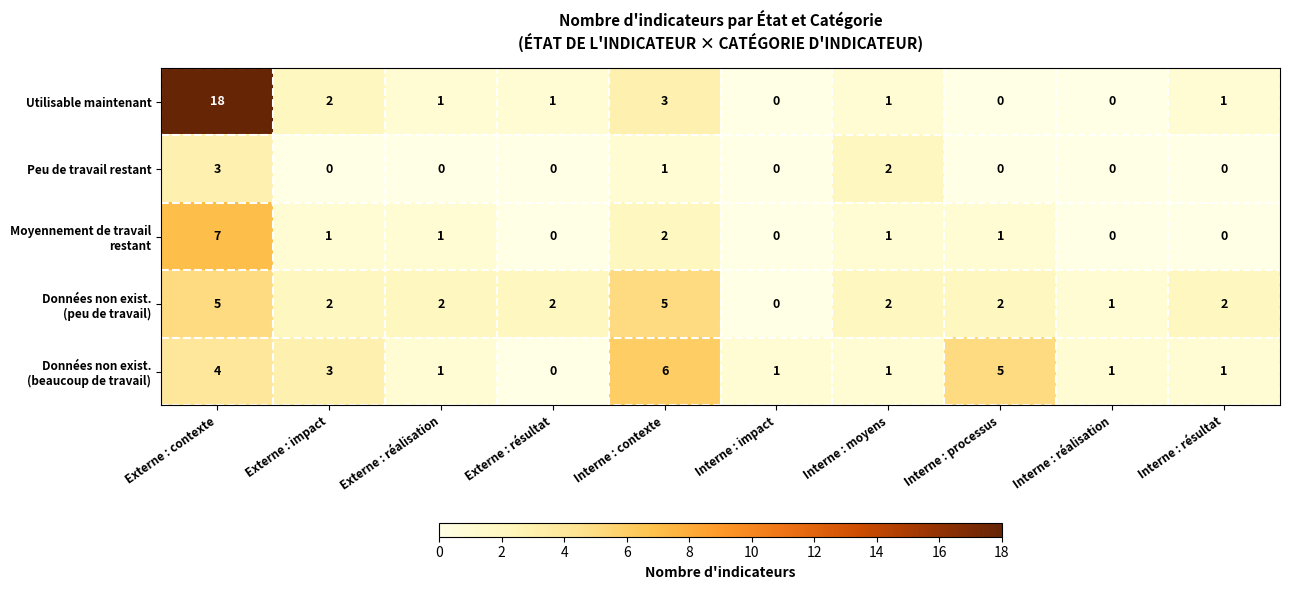

What is the total value across all series at Externe : résultat?

3